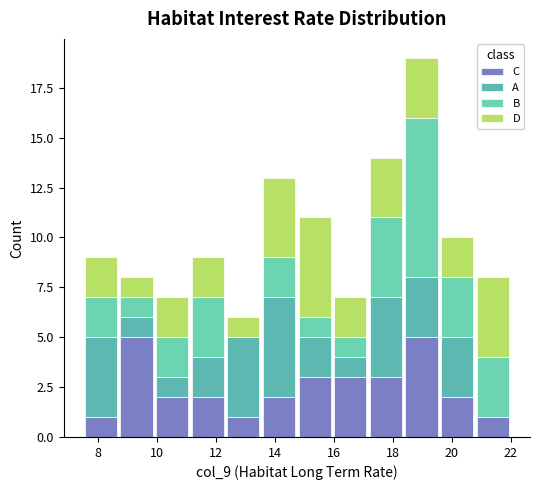

Reading left to right, transcribe this chart: for each stacked bar, give the range it covers on the x-axis and its total height. Neither the bar edges nor the heights are printed on the chart, so give them approximately, as read against the axes.

7.6 to 8.8: 9
8.8 to 10.0: 8
10.0 to 11.2: 7
11.2 to 12.4: 9
12.4 to 13.6: 6
13.6 to 14.8: 13
14.8 to 16.0: 11
16.0 to 17.2: 7
17.2 to 18.4: 14
18.4 to 19.6: 19
19.6 to 20.8: 10
20.8 to 22.0: 8